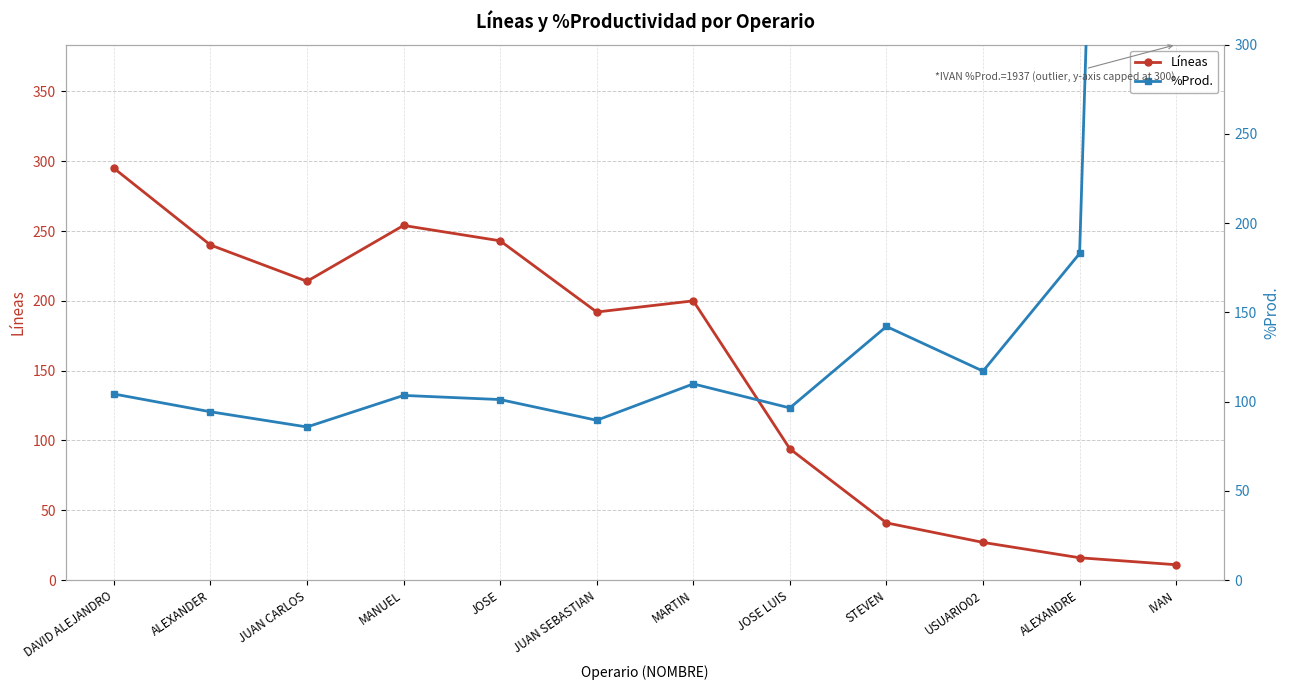

True or false: %Prod. has more than 1 points higher than both neighbors.

True